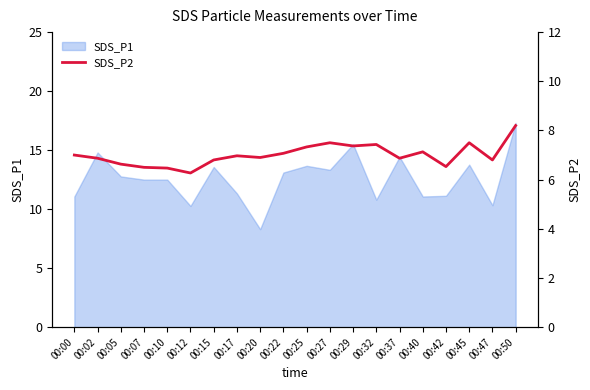

Between 00:42 and 00:40, which is larger?

00:40